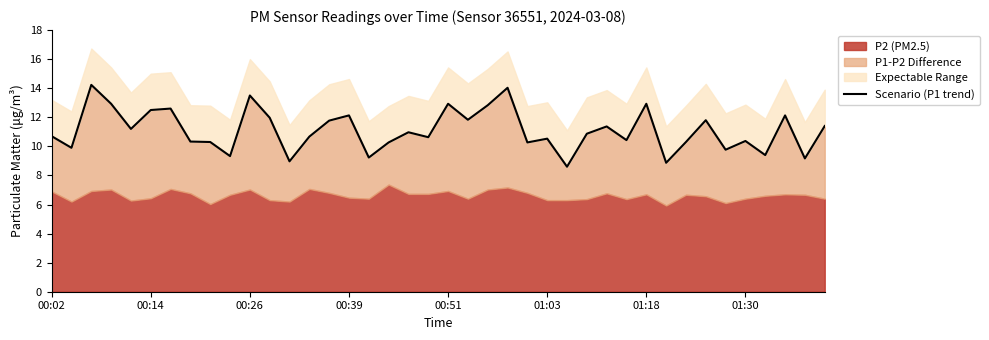

What is the difference between the maximum and minimum values?

5.6